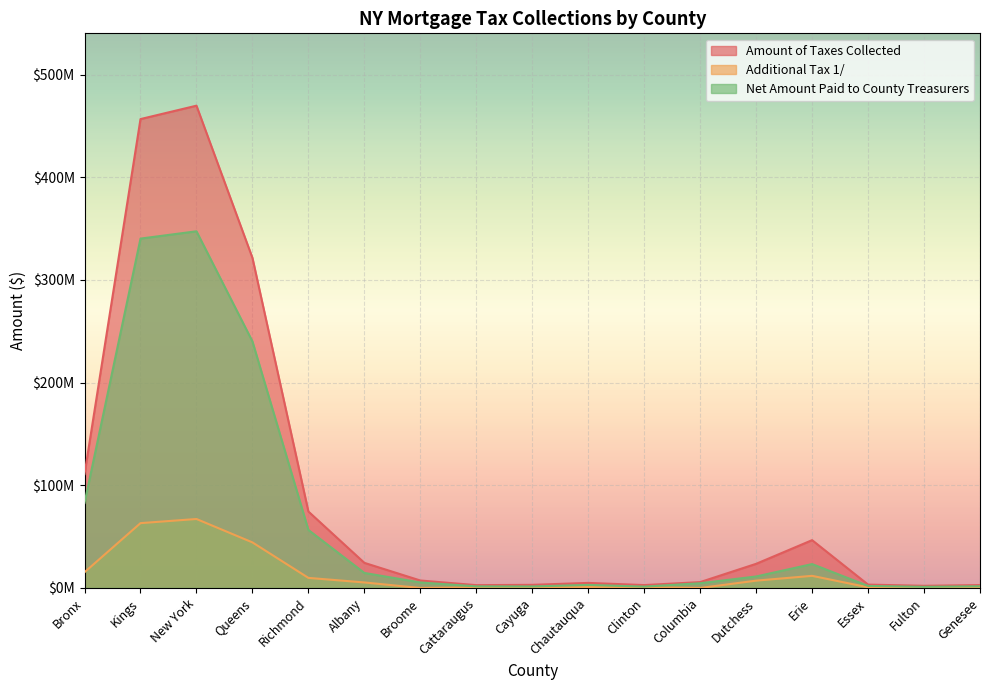

Reading left to right, extract all data points from this chart.

Amount of Taxes Collected: Bronx=110896753.7	Kings=456696061.2	New York=469746503.6	Queens=321534752.3	Richmond=74454673.8	Albany=24465734.1	Broome=7273703.7	Cattaraugus=2745802.5	Cayuga=3050845.0	Chautauqua=4928661.1	Clinton=2816810.4	Columbia=5720619.4	Dutchess=23524933.5	Erie=46576302.6	Essex=3274587.3	Fulton=2113592.6	Genesee=2816910.4
Additional Tax 1/: Bronx=15359999.4	Kings=63149503.9	New York=67182044.8	Queens=44383727.4	Richmond=9819064.5	Albany=5377014.4	Broome=0.0	Cattaraugus=505137.2	Cayuga=735774.9	Chautauqua=916317.1	Clinton=643452.7	Columbia=0.0	Dutchess=7138882.3	Erie=11809826.4	Essex=646143.6	Fulton=533939.2	Genesee=557944.4
Net Amount Paid to County Treasurers: Bronx=82812287.2	Kings=340281643.1	New York=347405517.5	Queens=240131686.2	Richmond=56511585.9	Albany=14640427.5	Broome=5362042.1	Cattaraugus=1565528.1	Cayuga=1476528.7	Chautauqua=2973831.0	Clinton=1336732.6	Columbia=4606664.7	Dutchess=11200866.3	Erie=23275344.9	Essex=1995204.5	Fulton=1119545.9	Genesee=1660770.8